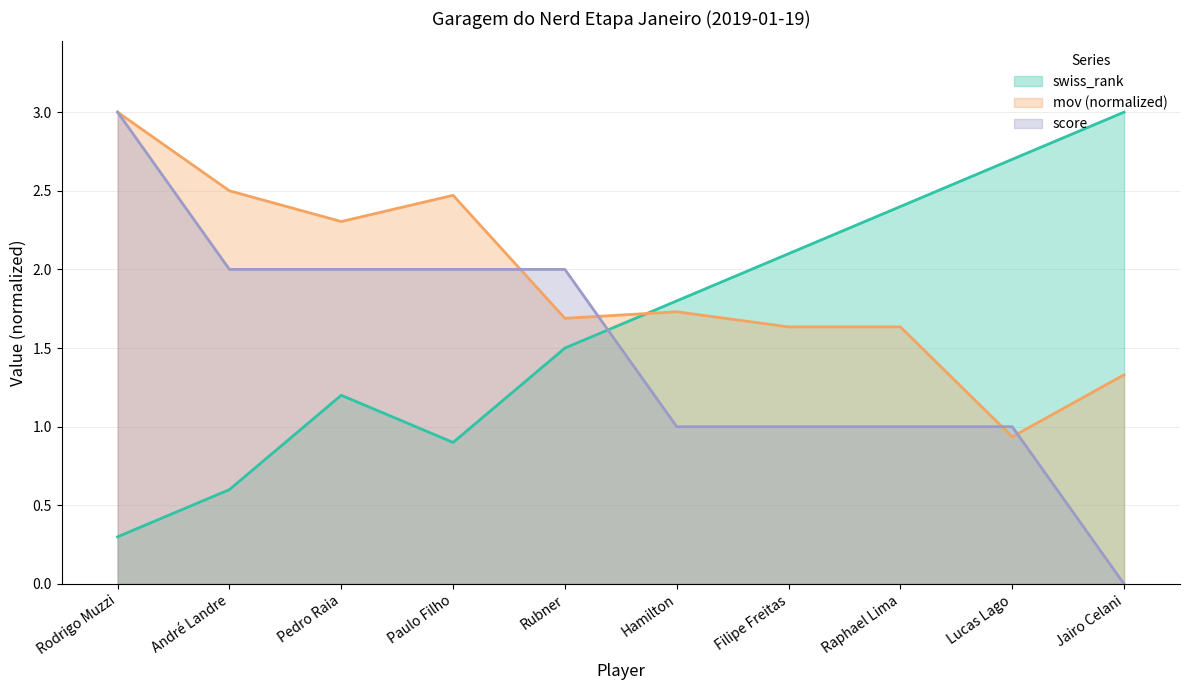

At which label is mov closest to 1?

Lucas Lago